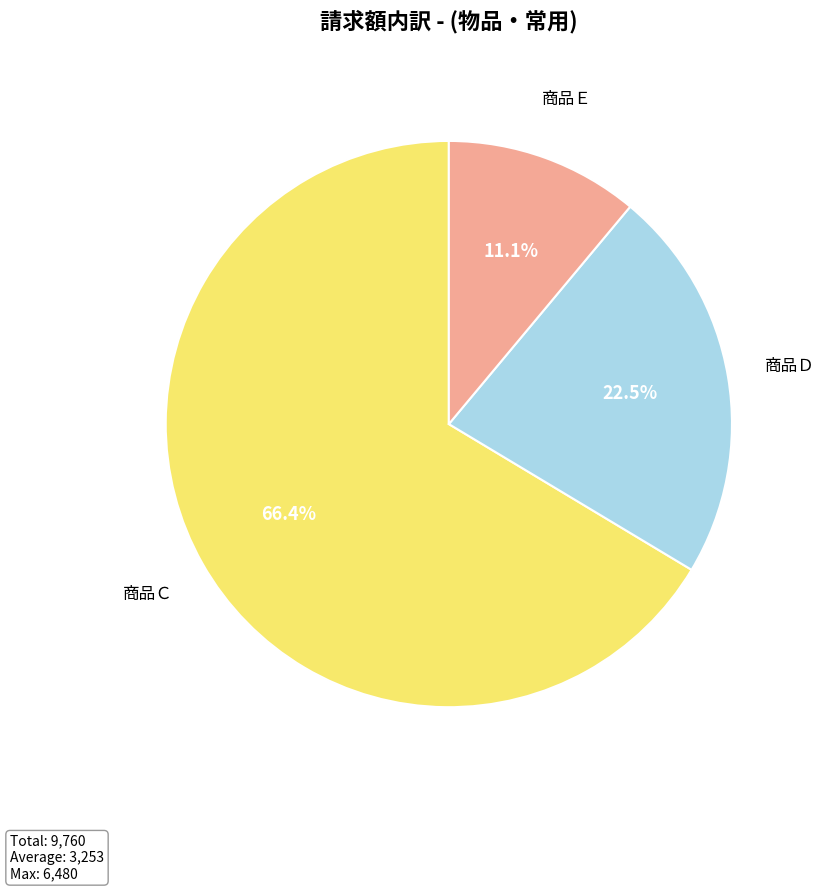

Rank the categories by value from highest to lowest.

商品Ｃ, 商品Ｄ, 商品Ｅ